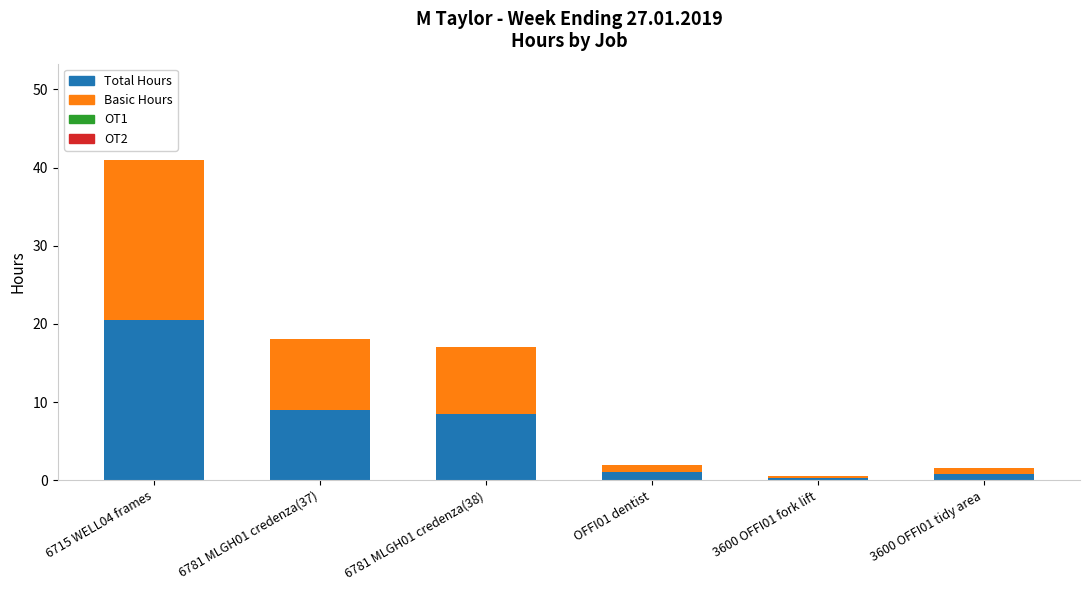

Is it true that Total Hours equals 11.9 at 6781 MLGH01 credenza(37)?

False